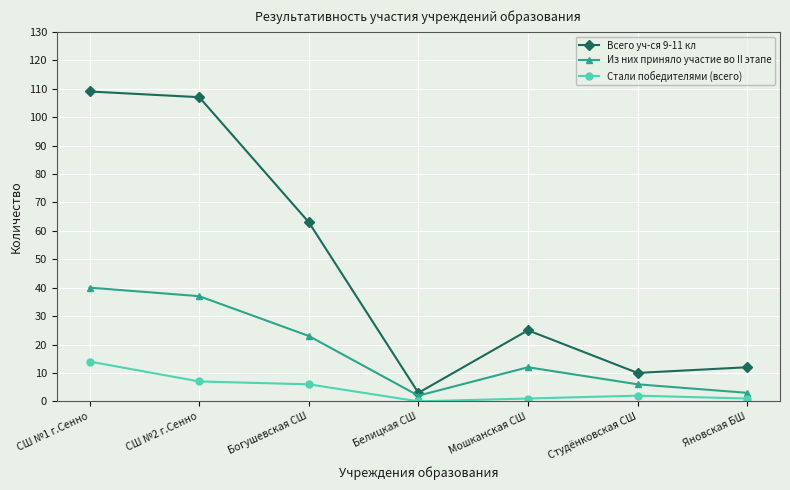

Reading left to right, list all the values displayed in this chart.

Всего уч-ся 9-11 кл: СШ №1 г.Сенно=109	СШ №2 г.Сенно=107	Богушевская СШ=63	Белицкая СШ=3	Мошканская СШ=25	Студёнковская СШ=10	Яновская БШ=12
Из них приняло участие во II этапе: СШ №1 г.Сенно=40	СШ №2 г.Сенно=37	Богушевская СШ=23	Белицкая СШ=2	Мошканская СШ=12	Студёнковская СШ=6	Яновская БШ=3
Стали победителями (всего): СШ №1 г.Сенно=14	СШ №2 г.Сенно=7	Богушевская СШ=6	Белицкая СШ=0	Мошканская СШ=1	Студёнковская СШ=2	Яновская БШ=1